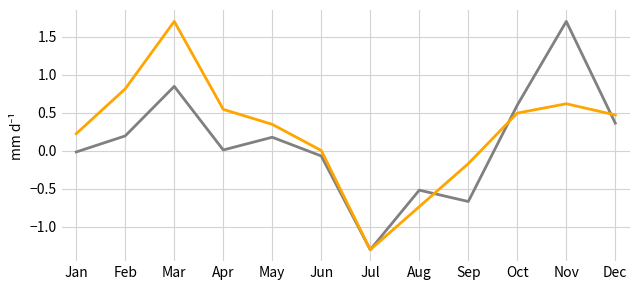

What is the minimum value shown in the chart?

-1.3